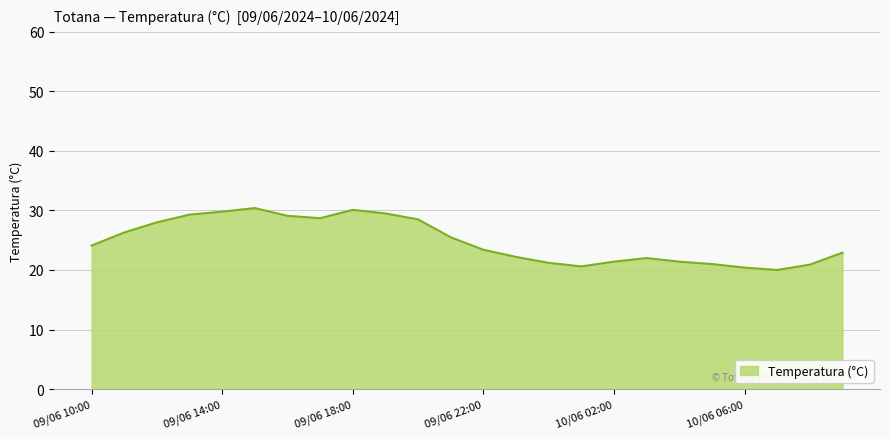

What is the difference between the maximum and minimum values?

10.4